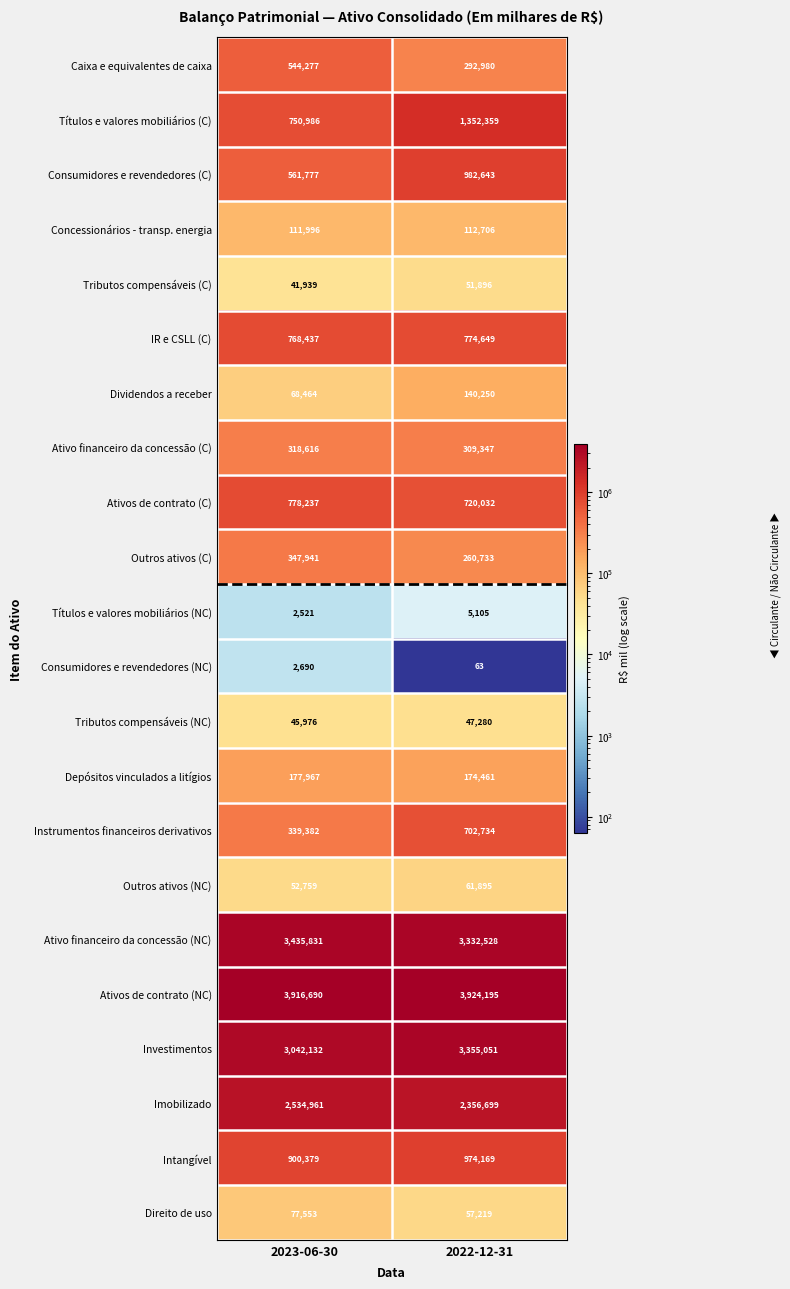

What is the difference between the Caixa e equivalentes de caixa values at 2022-12-31 and 2023-06-30?

251297